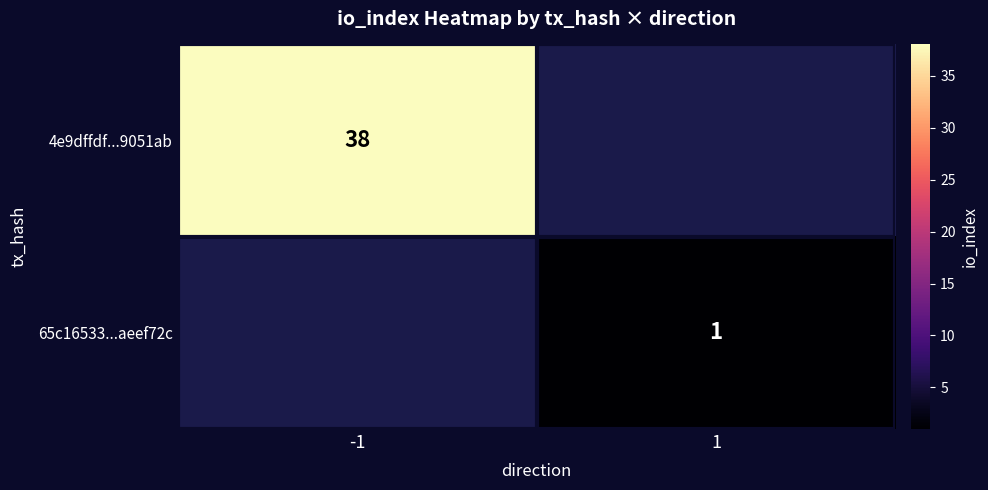

Count the number of data series in this chart.

2